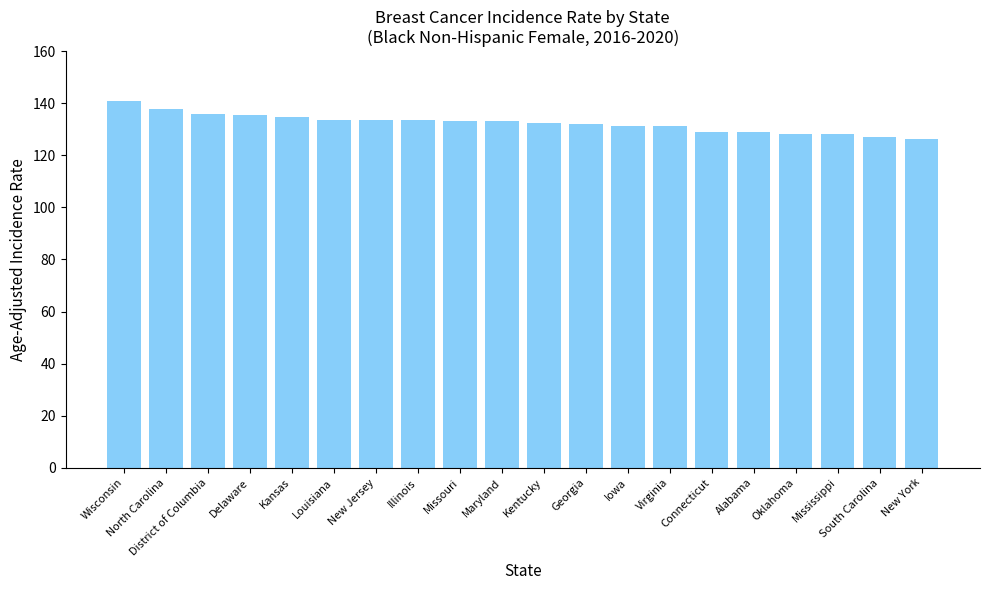

What is the average value?

132.3